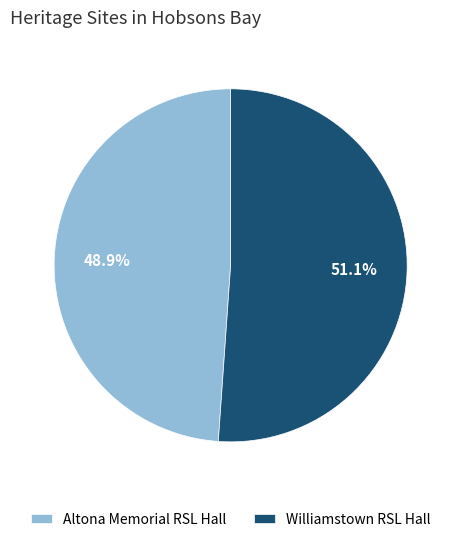

To the nearest percent, what is the combined percentage of Williamstown RSL Hall and Altona Memorial RSL Hall?

100%